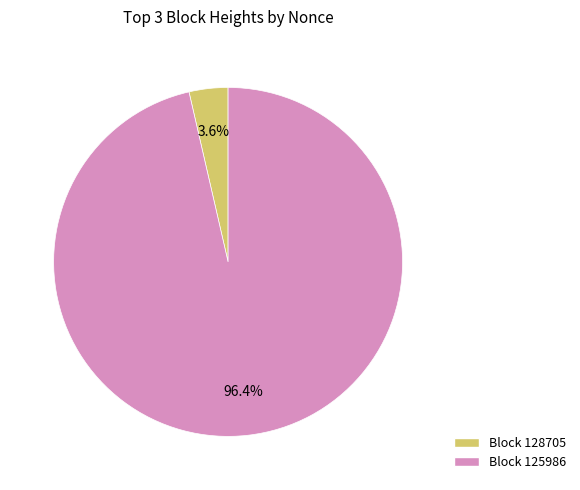

Count the number of slices in the pie.

2